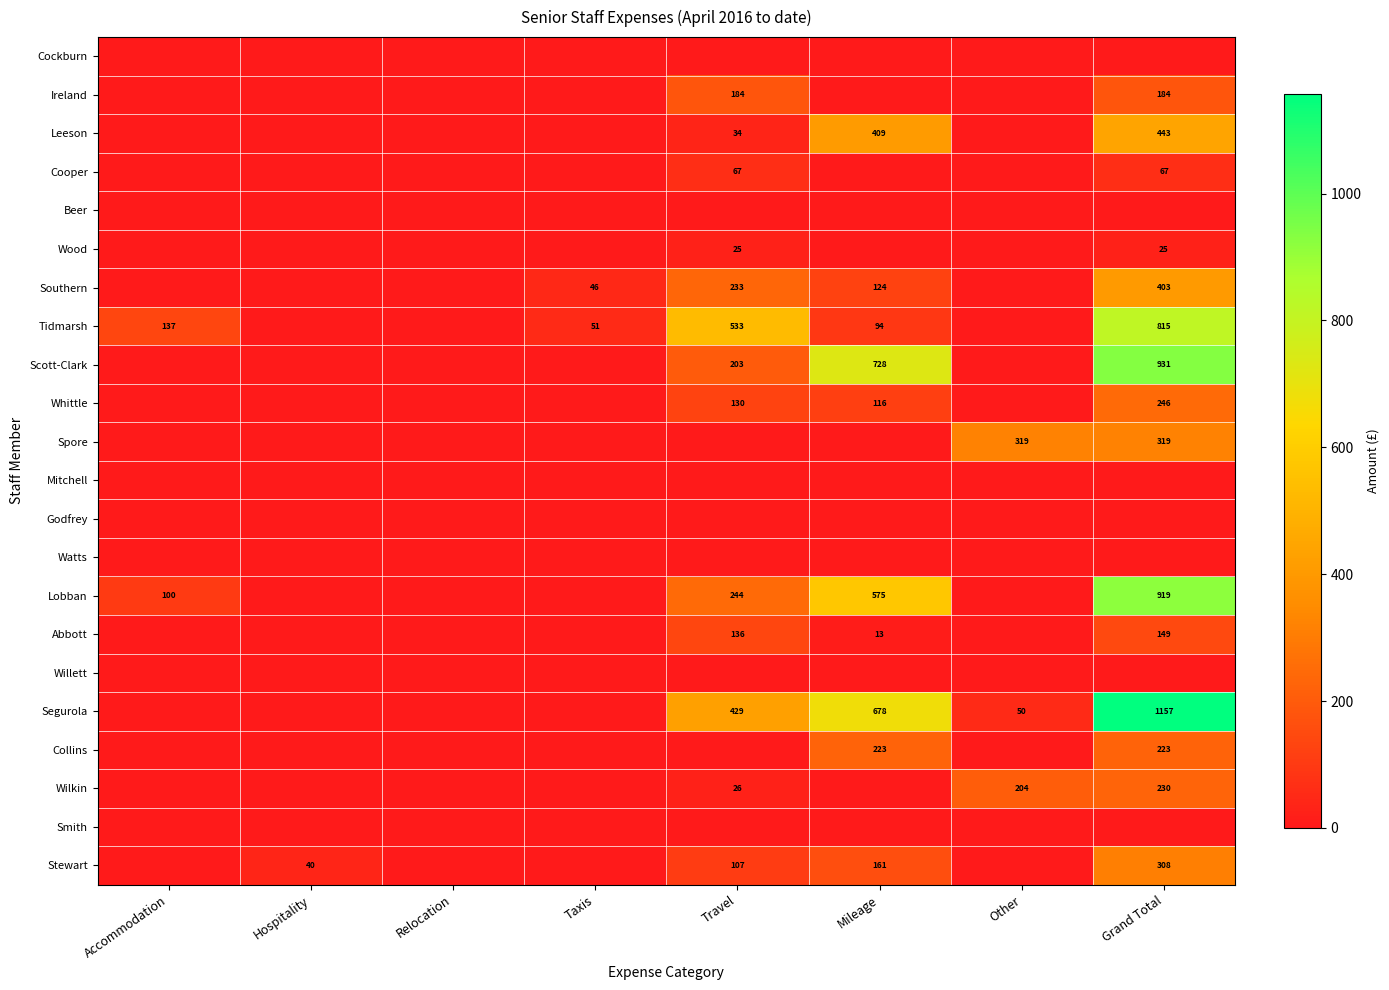

What is the difference between the highest and lowest values at Hospitality?

39.9